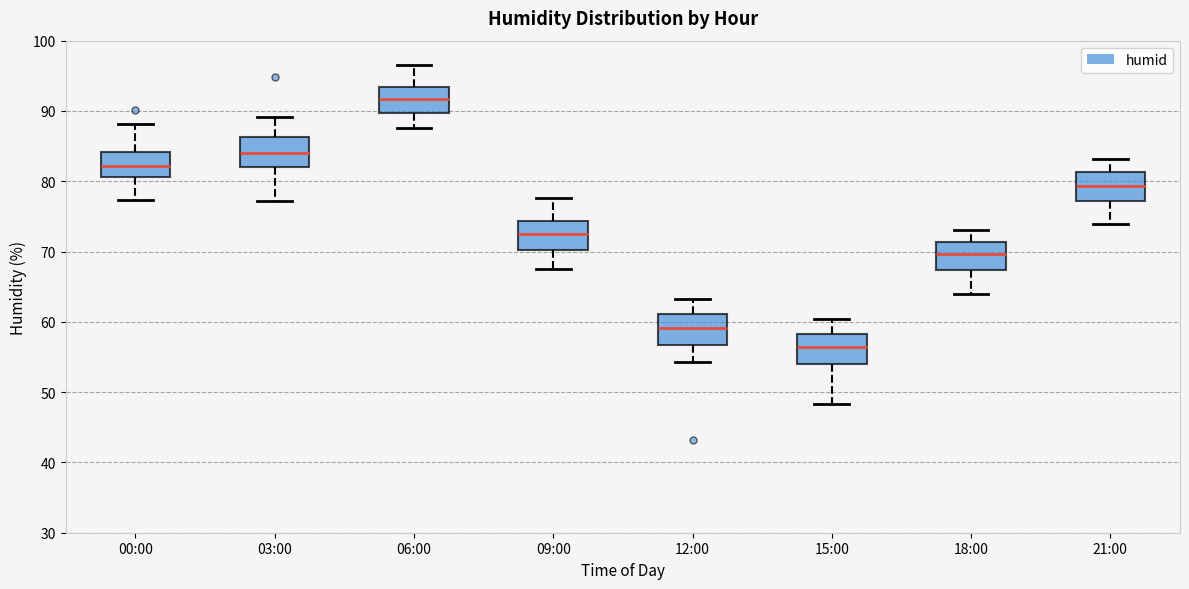

Reading left to right, read every box against the y-axis: the position of its median line, the range the box covers, and the ends of its whiskers. The values are not printed on the chart, so give them approximately, as read against the axis.

00:00: median 82, box 81 to 84, whiskers 77 to 88
03:00: median 84, box 82 to 86, whiskers 77 to 89
06:00: median 92, box 90 to 93, whiskers 88 to 97
09:00: median 73, box 70 to 74, whiskers 68 to 78
12:00: median 59, box 57 to 61, whiskers 54 to 63
15:00: median 56, box 54 to 58, whiskers 48 to 60
18:00: median 70, box 67 to 71, whiskers 64 to 73
21:00: median 79, box 77 to 81, whiskers 74 to 83